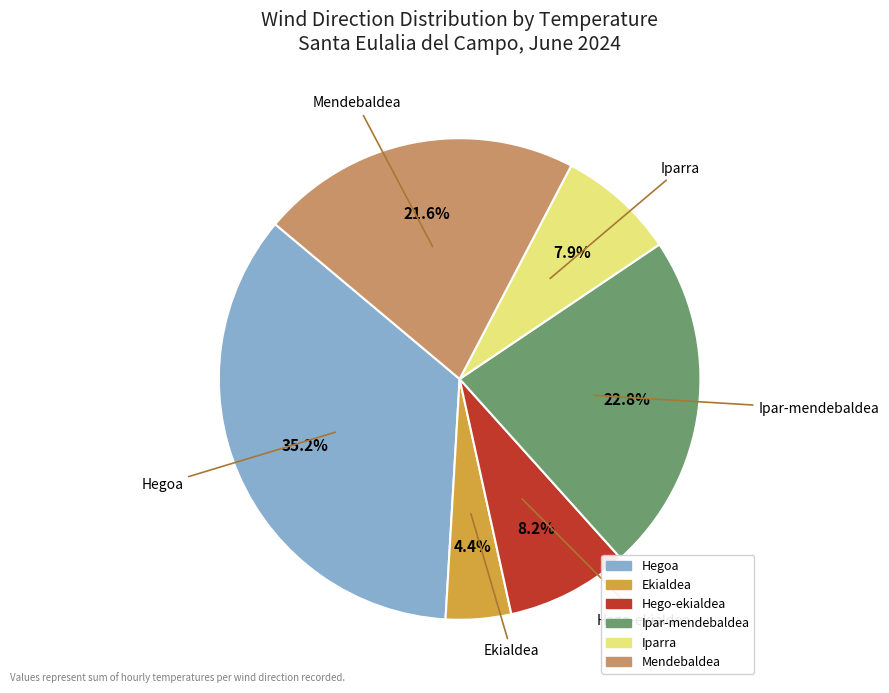

To the nearest percent, what is the average slice percentage?

17%